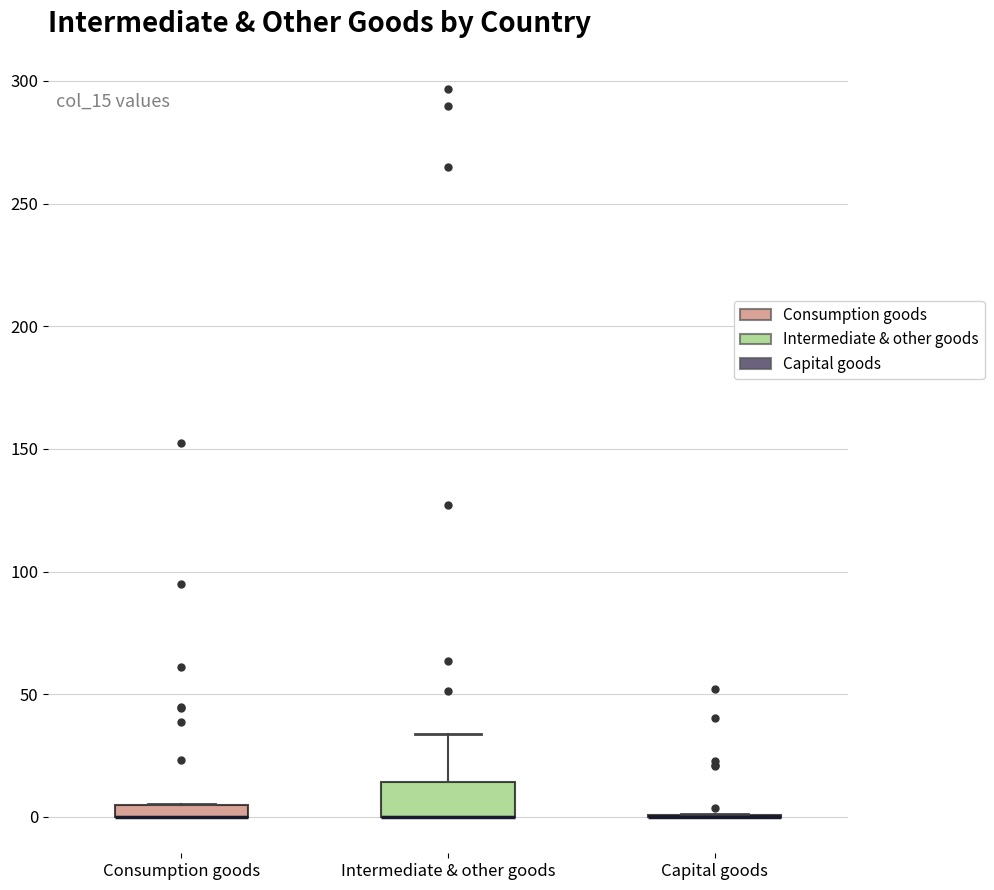

Where is the lower edge of the box for Intermediate & other goods on the y-axis? The values are not printed on the chart, so give them approximately, as read against the axis.

0